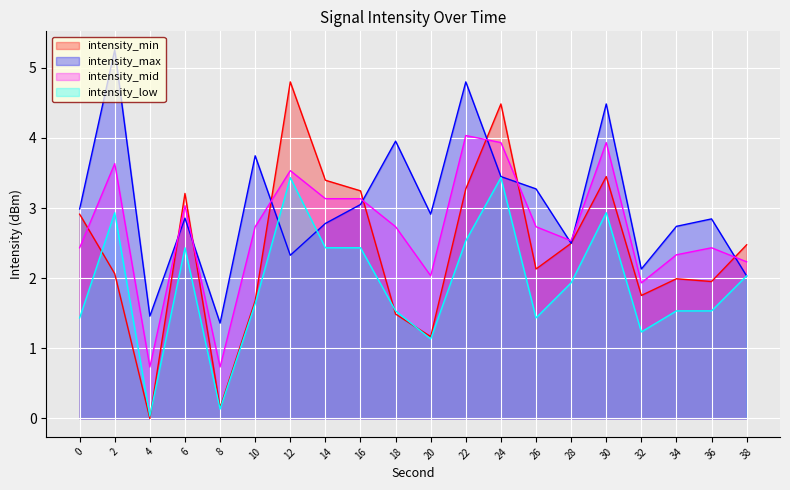

What are all the series names shown in the legend?

intensity_min, intensity_max, intensity_mid, intensity_low